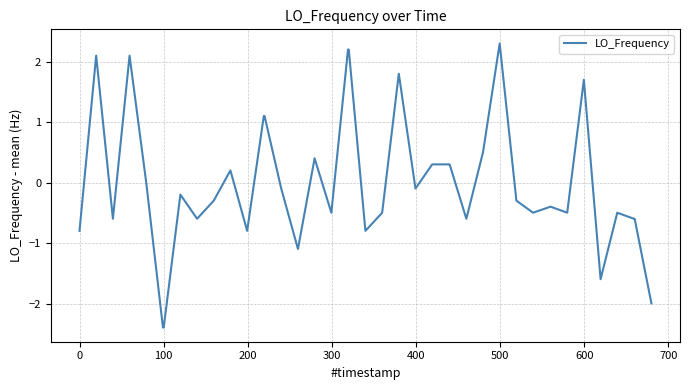

Is this an area chart (filled region under the line)?

No